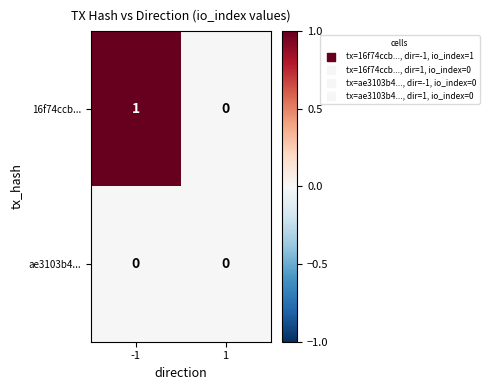

Which series changed the most between -1 and 1?

16f74ccb...